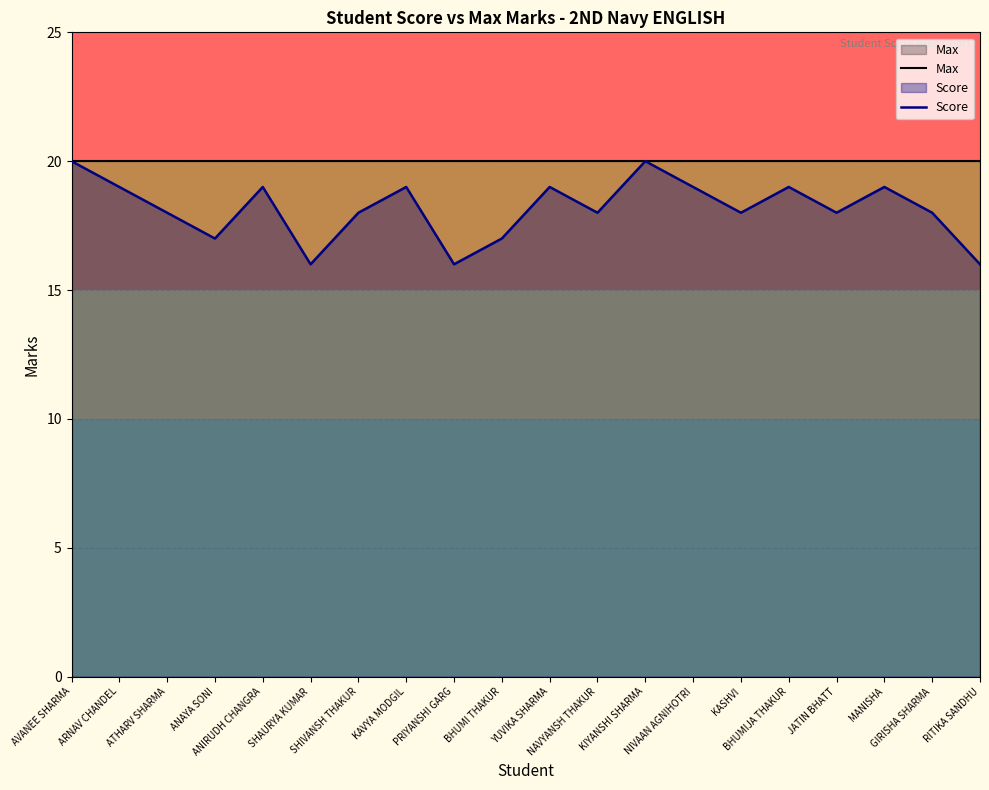

List the series in order of their overall mean, highest first.

Max, Score